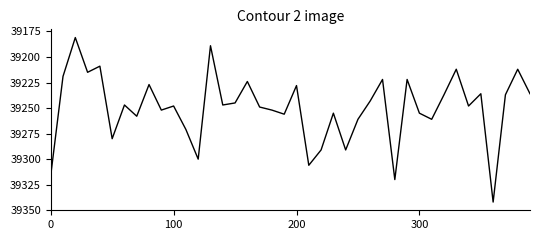

What is the greatest value displayed?

39342